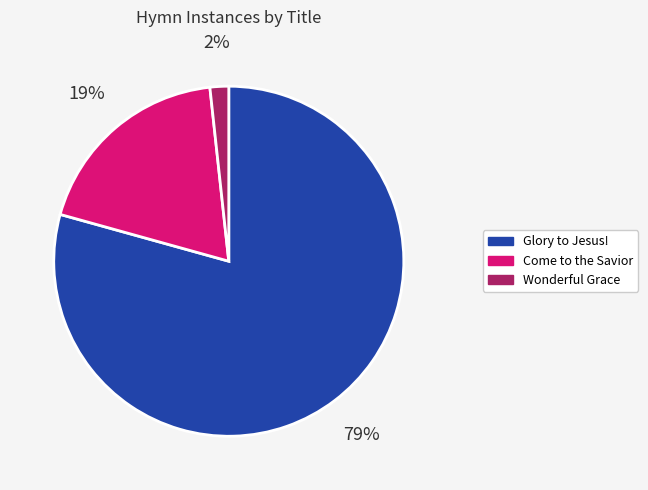

Is there a majority slice in this chart?

Yes